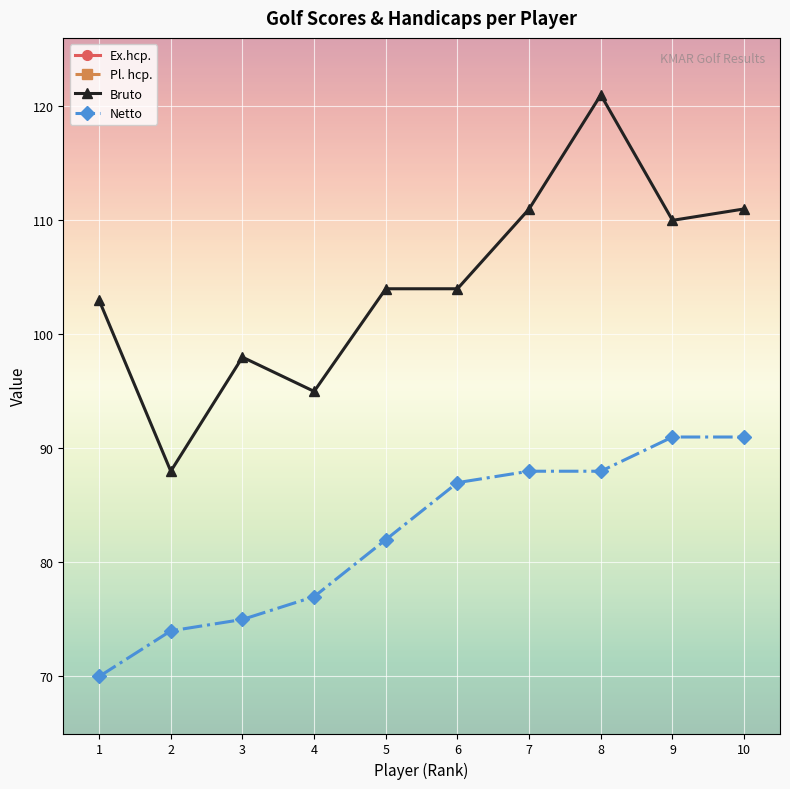

True or false: Pl. hcp. has a value of 20.0 at 10.

True